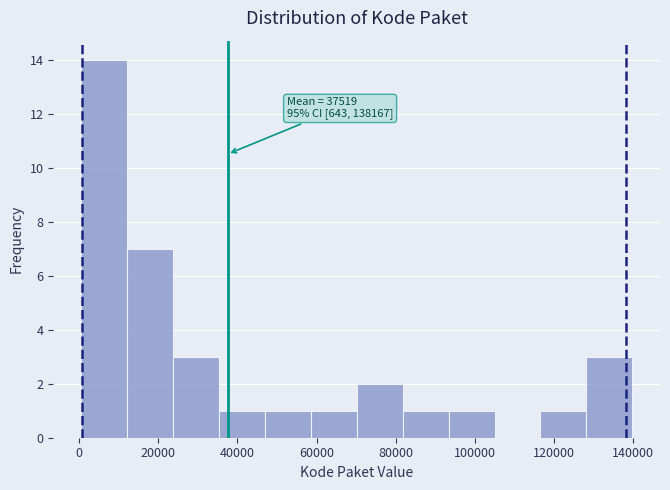

Which range on the x-axis has the tallest bar?

0 to 12000